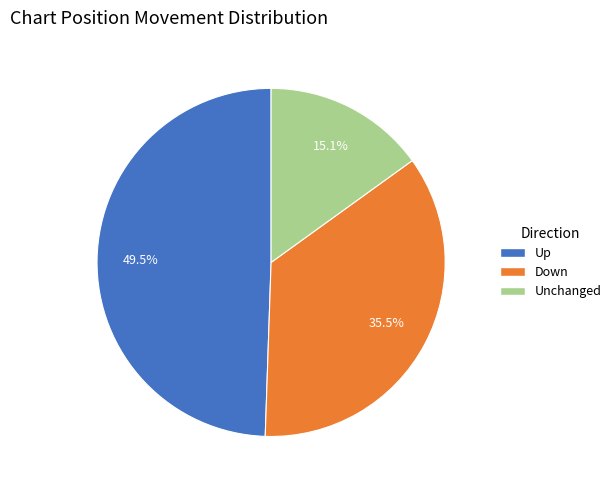

Does any single category account for the majority?

No